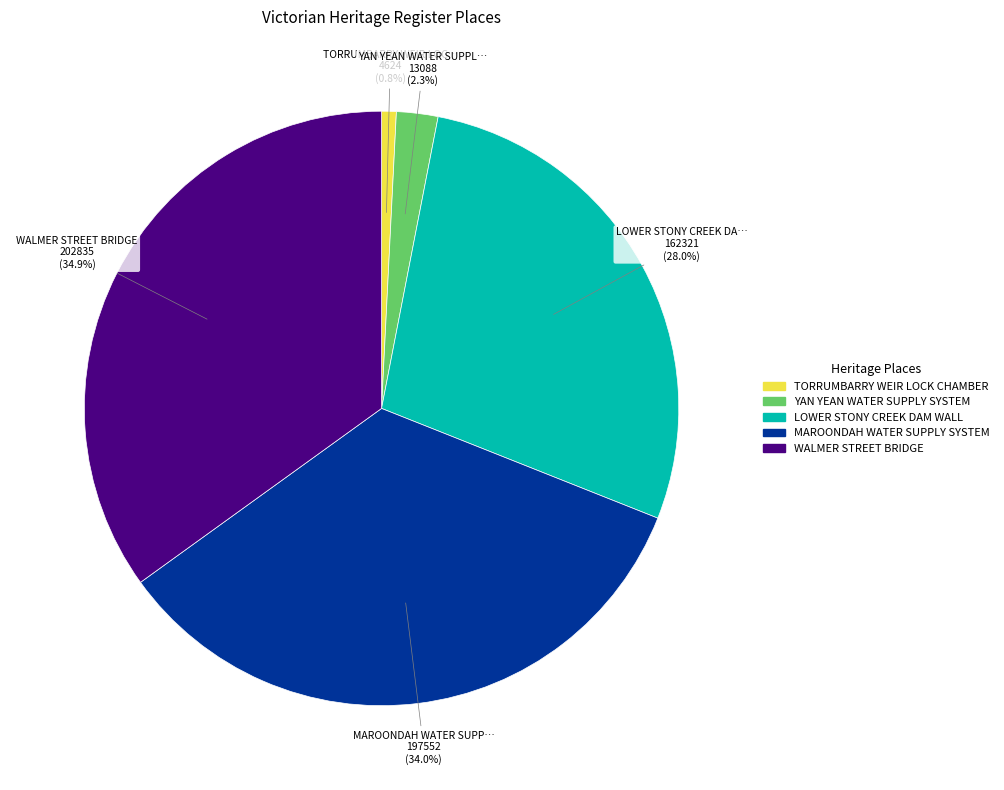

Count the number of slices in the pie.

5